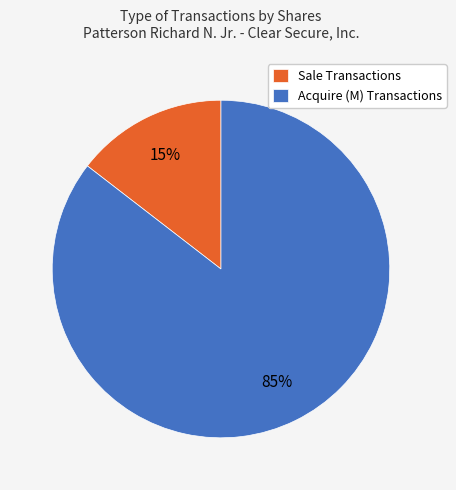

Rank the categories by value from highest to lowest.

Acquire (M) Transactions, Sale Transactions